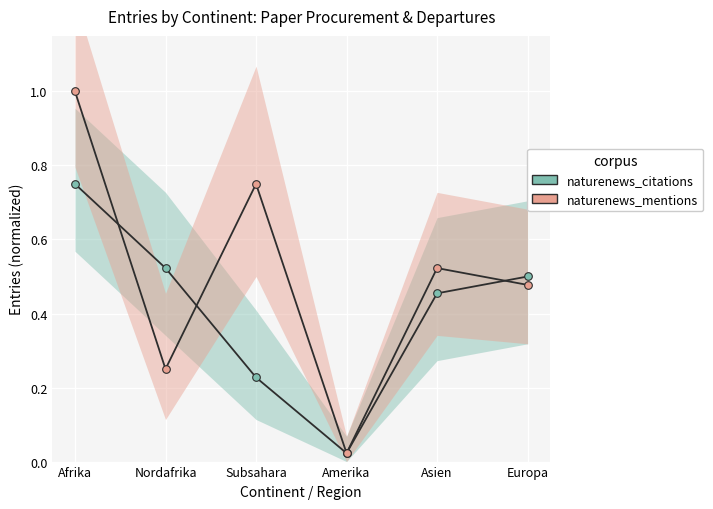

Is the value of naturenews_mentions at Asien greater than the value of naturenews_citations at Asien?

Yes